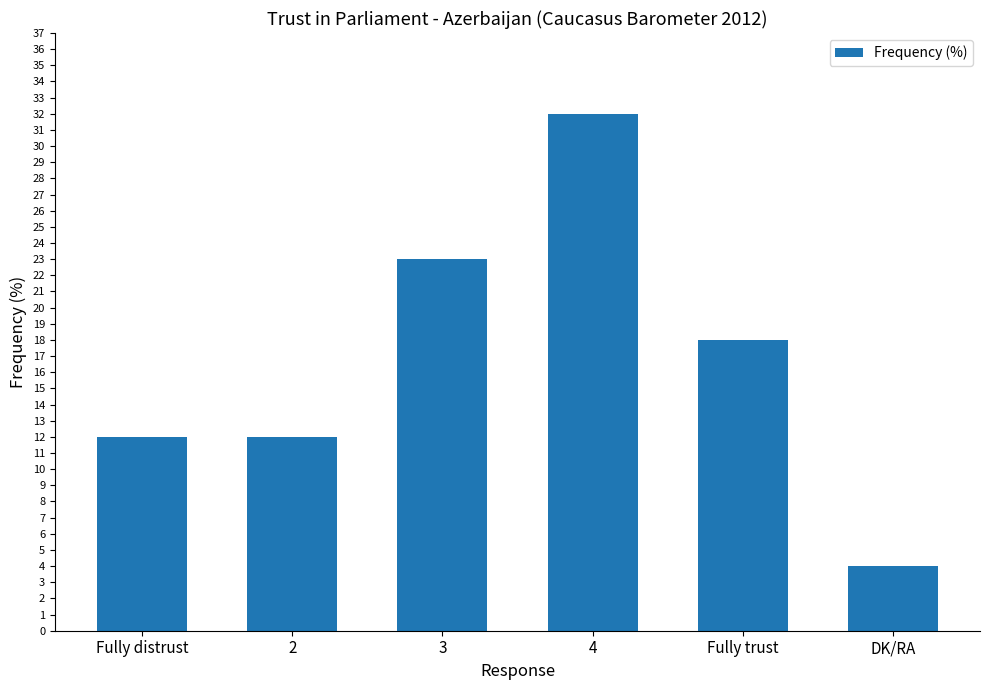

What is the value of the 2nd bar from the left?

12